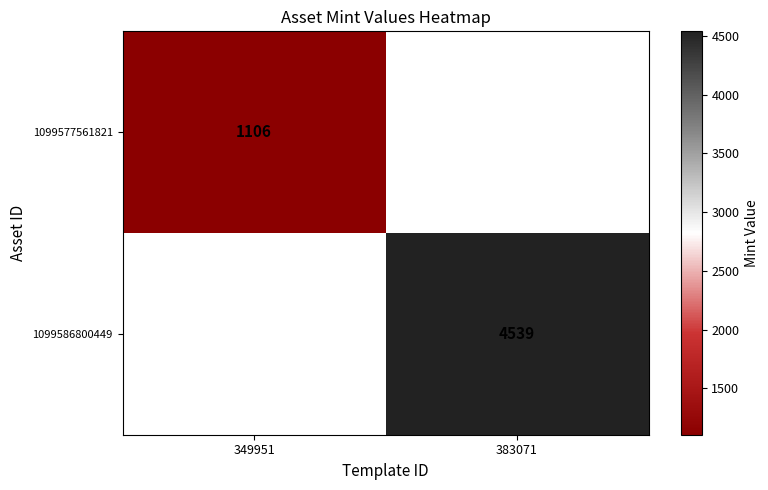

Is the value of 1099586800449 at 383071 greater than the value of 1099577561821 at 349951?

Yes